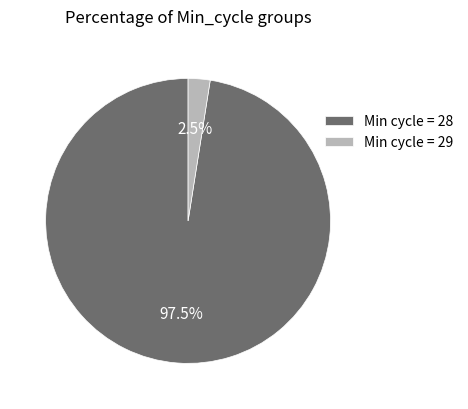

Rank the categories by value from lowest to highest.

Min cycle = 29, Min cycle = 28